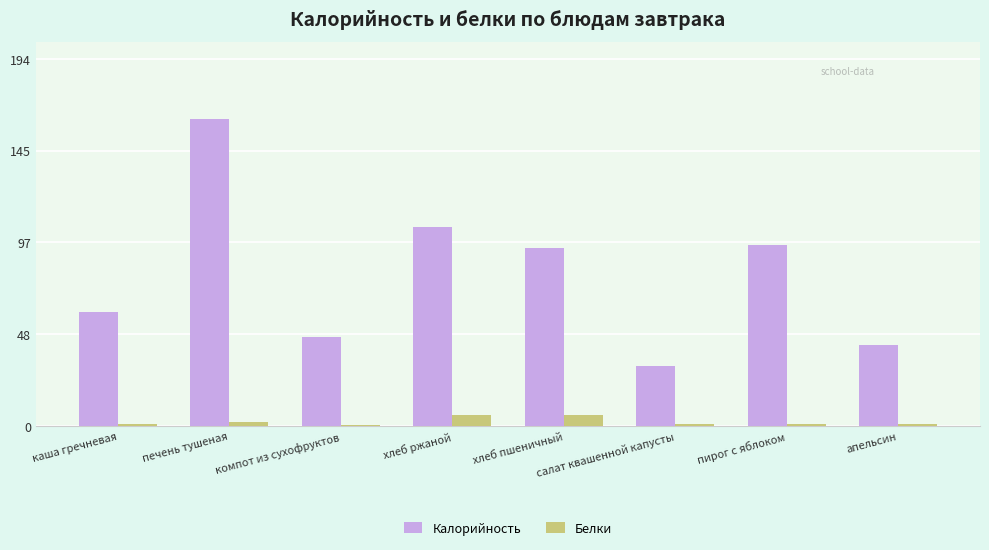

At which category is the sum across all series the highest?

печень тушеная